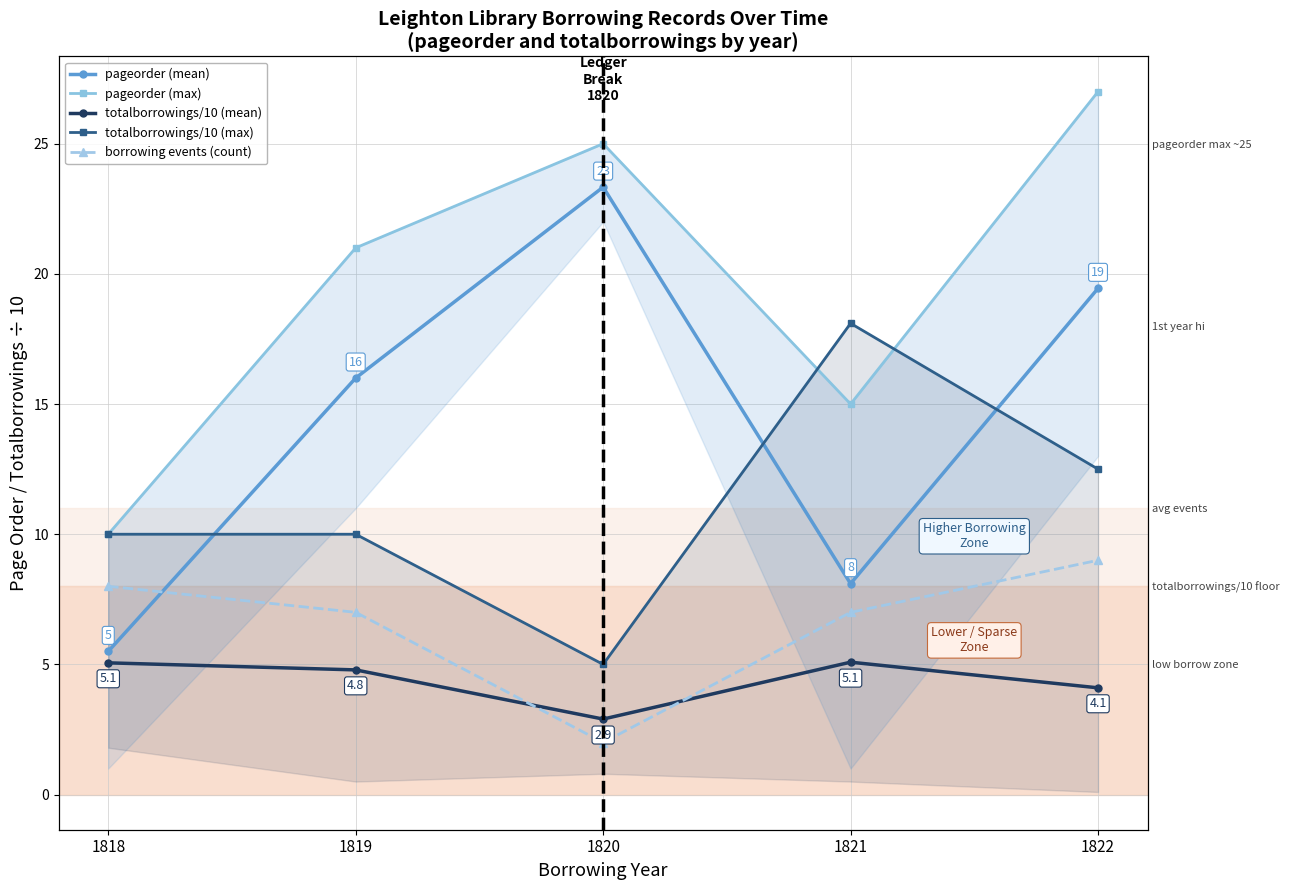

True or false: pageorder (mean) and totalborrowings/10 (mean) intersect in this chart.

False